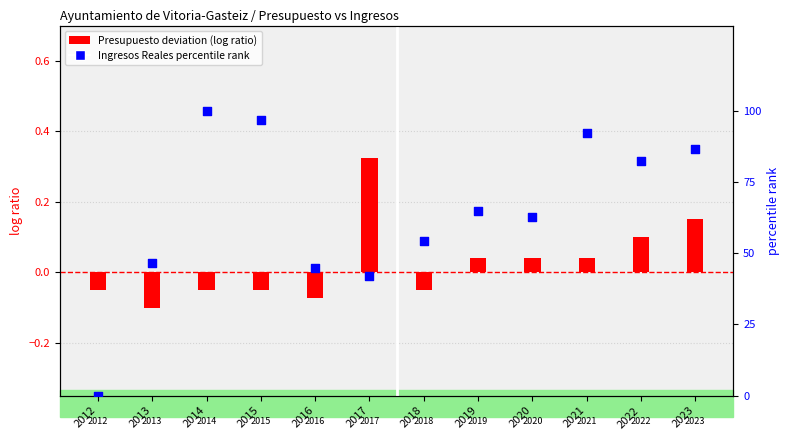

Between 2013 and 2018, which is larger?

2018